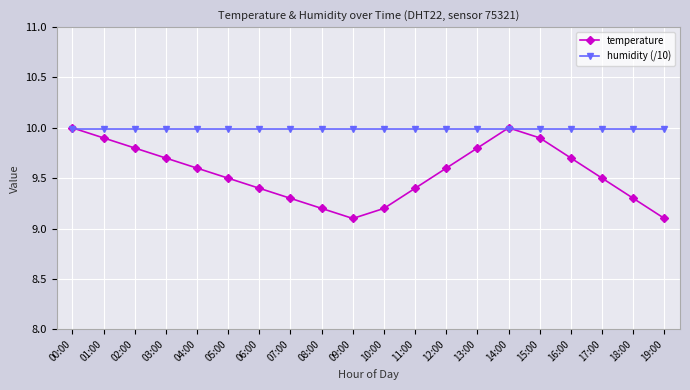

How many distinct data groups are displayed?

2